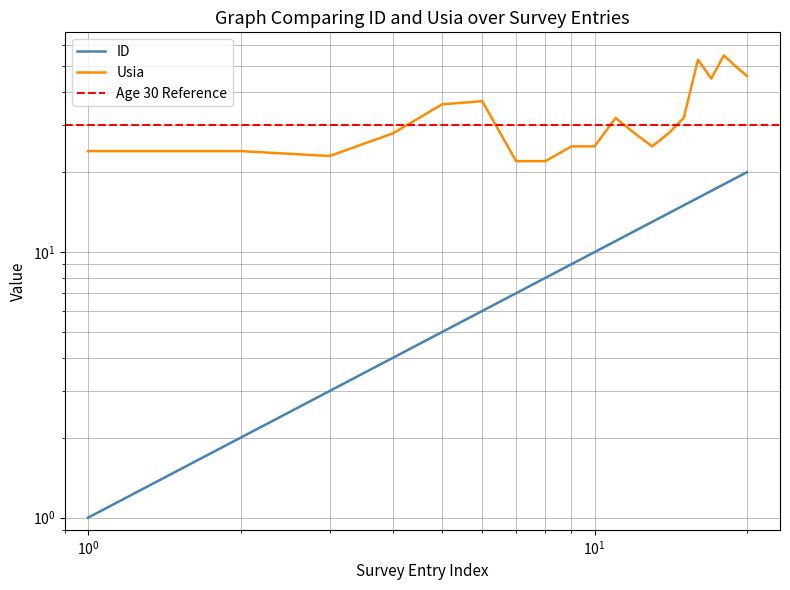

Rank the series by their average value, from highest to lowest.

Usia, ID